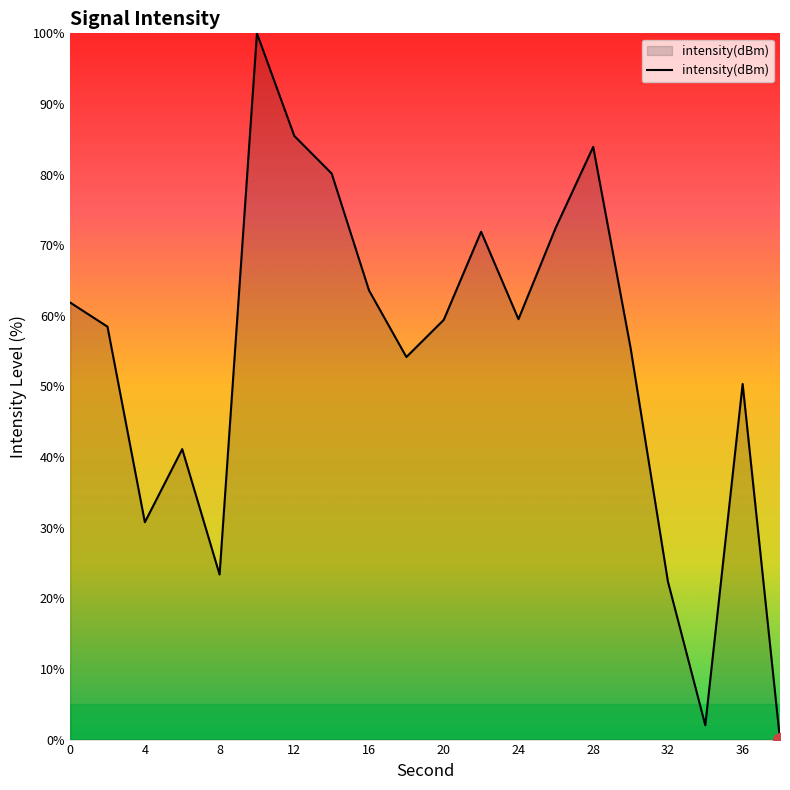

How many lines are shown in the chart?

1